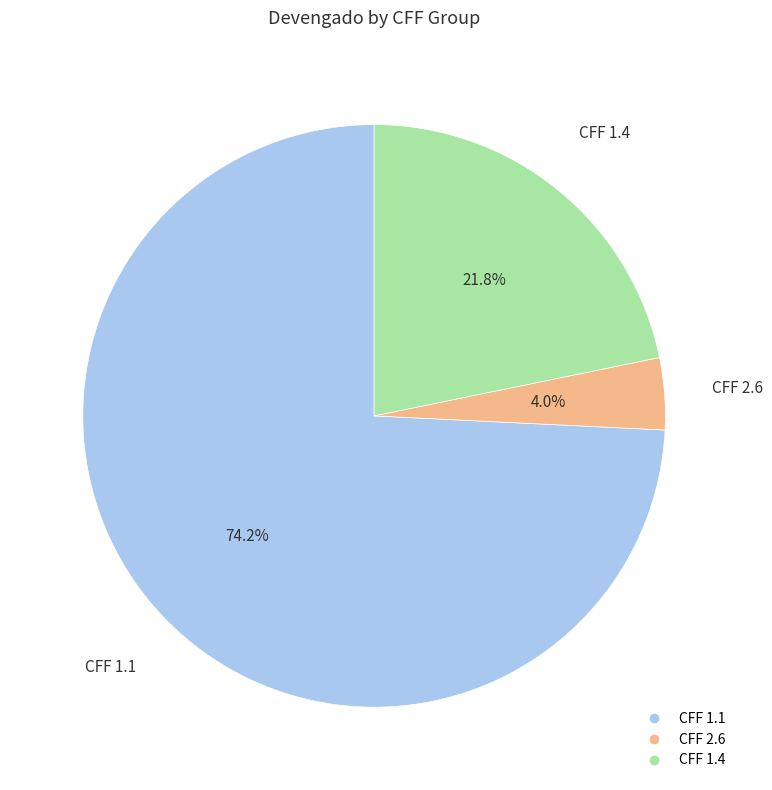

Is there any slice that represents more than half of the pie?

Yes